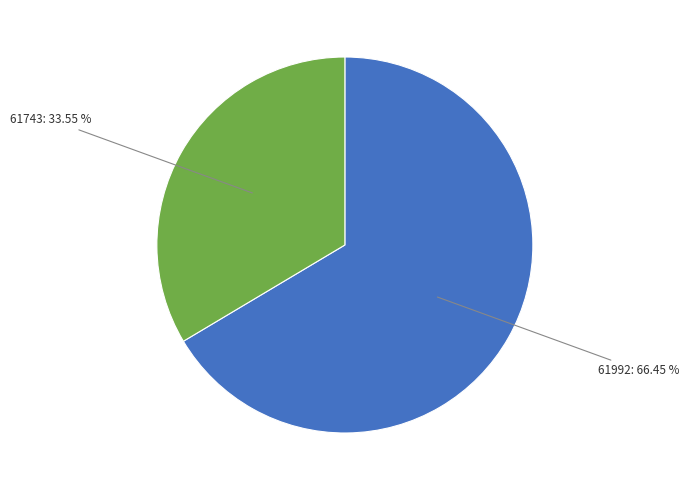

Does any single category account for the majority?

Yes